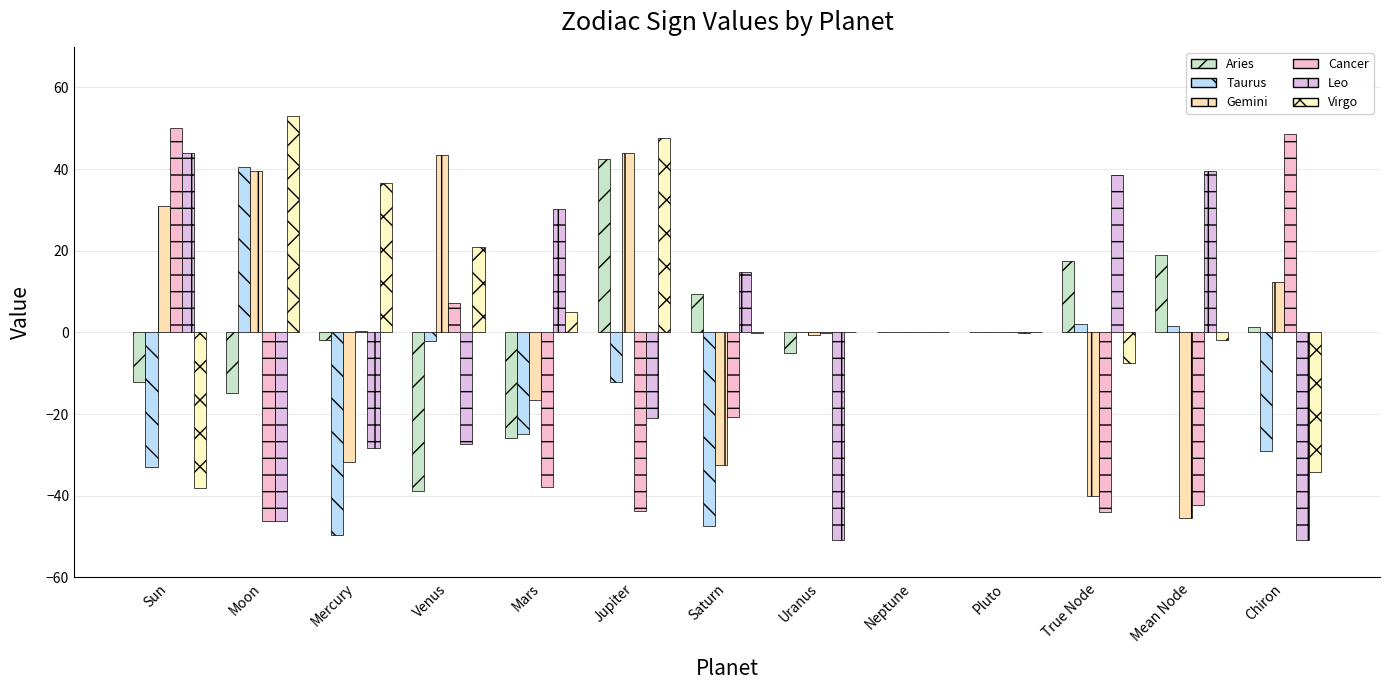

At which category is the sum across all series the highest?

Jupiter